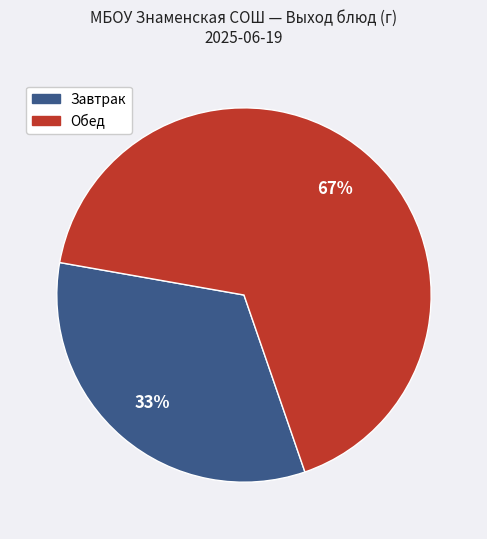

Combined, do Обед and Завтрак account for over 50%?

Yes